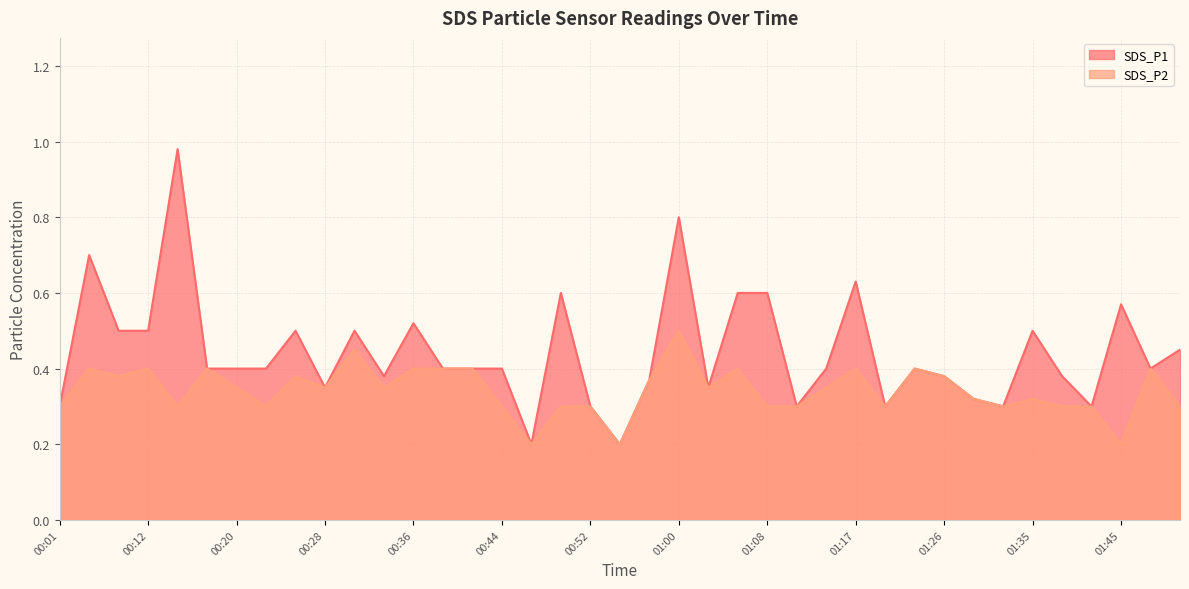

Which label corresponds to the smallest value in the chart?

00:46